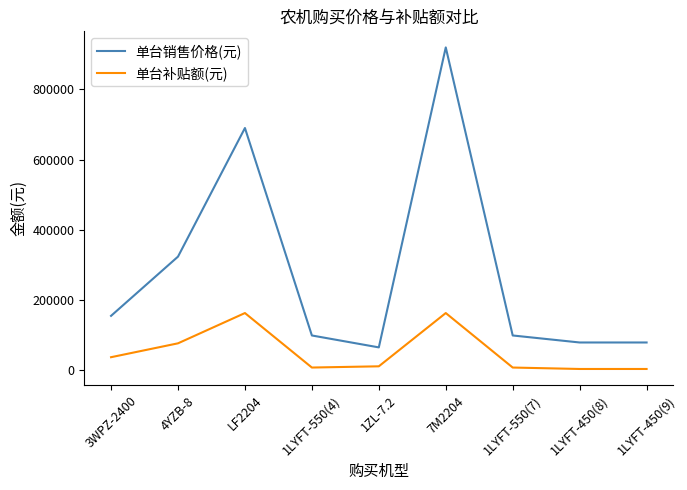

What is the difference between the maximum and minimum values in the 单台补贴额(元) series?

159600